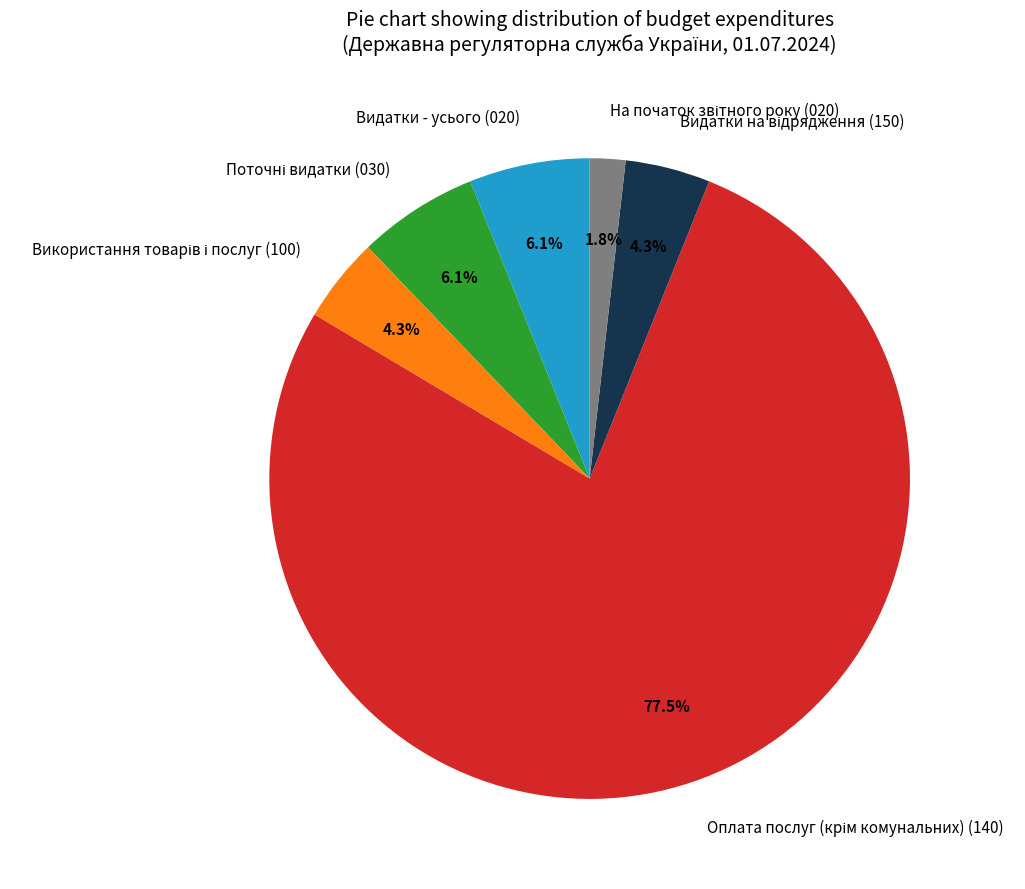

Does any single category account for the majority?

Yes